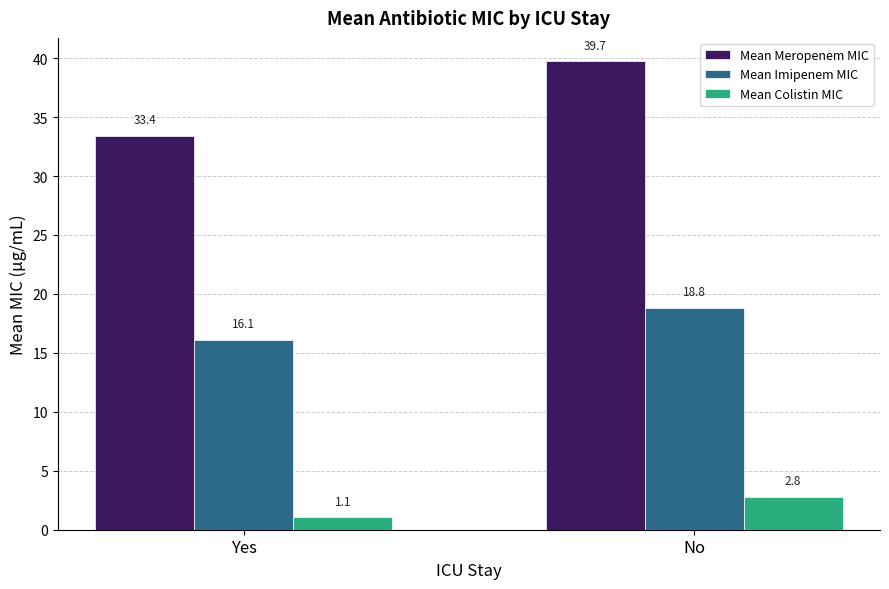

The value of Mean Meropenem MIC at Yes is 33.4. True or false?

True